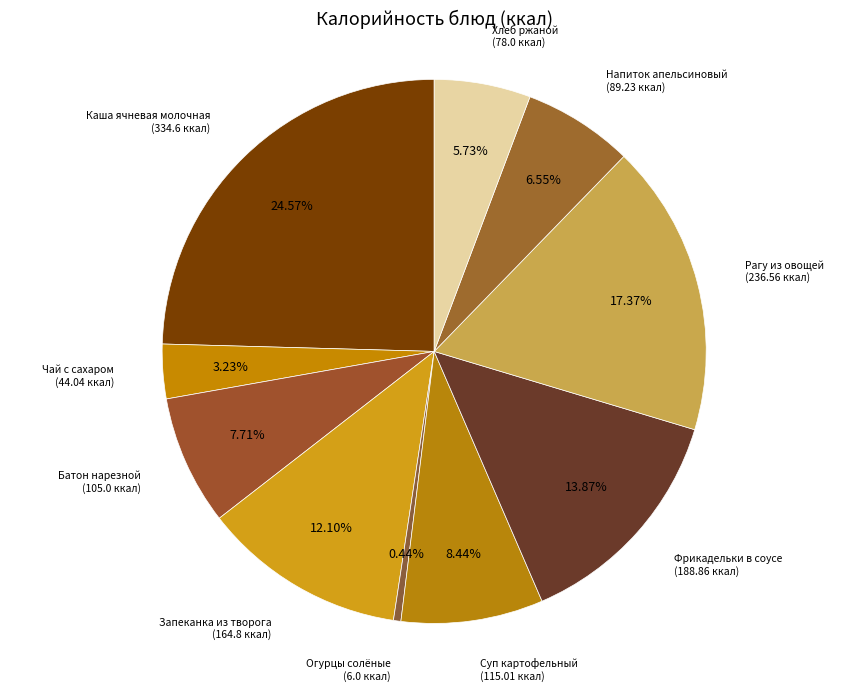

What is the smallest slice in the pie chart?

Огурцы солёные